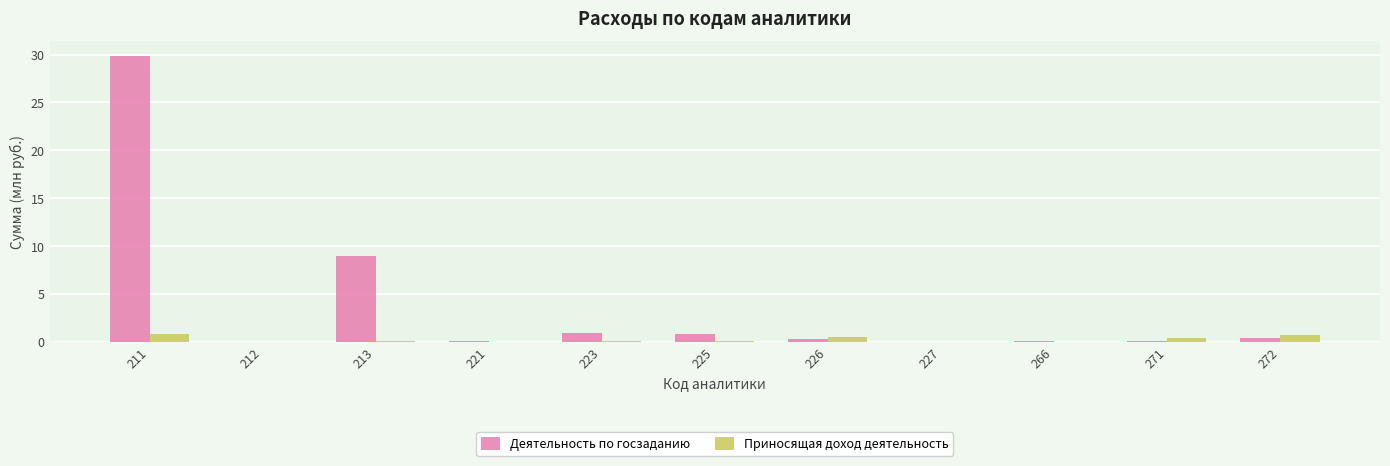

Which series has the largest total across all categories?

Деятельность по госзаданию